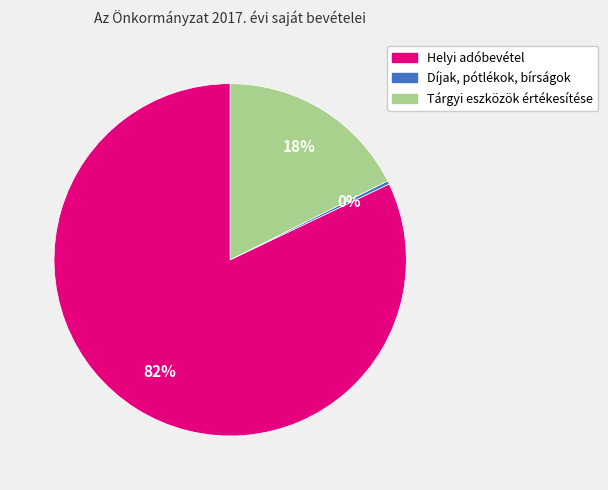

Do Helyi adóbevétel and Tárgyi eszközök értékesítése together represent more than half of the pie?

Yes